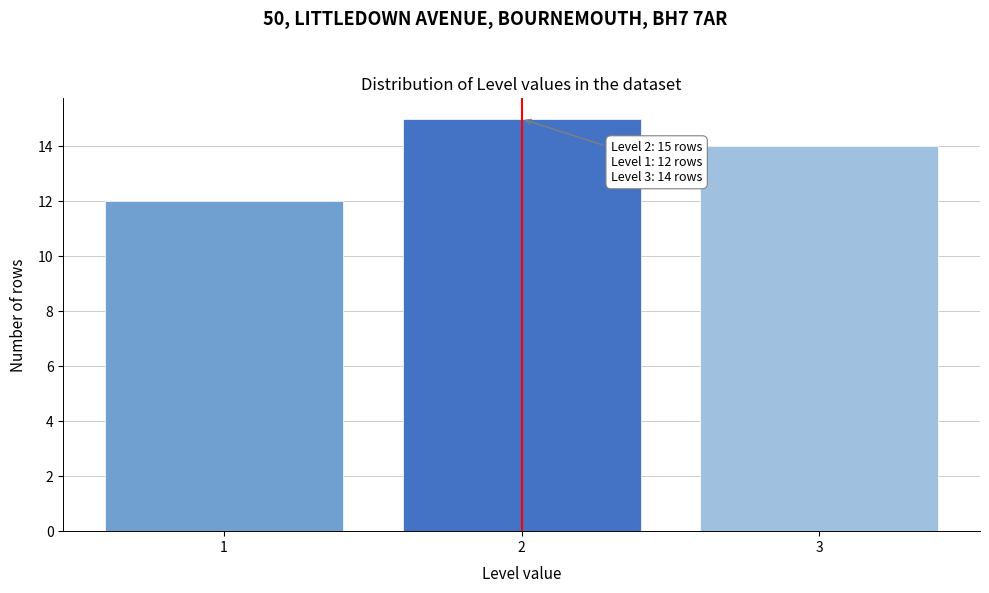

Reading left to right, transcribe all the data shown in this chart.

1=12	2=15	3=14